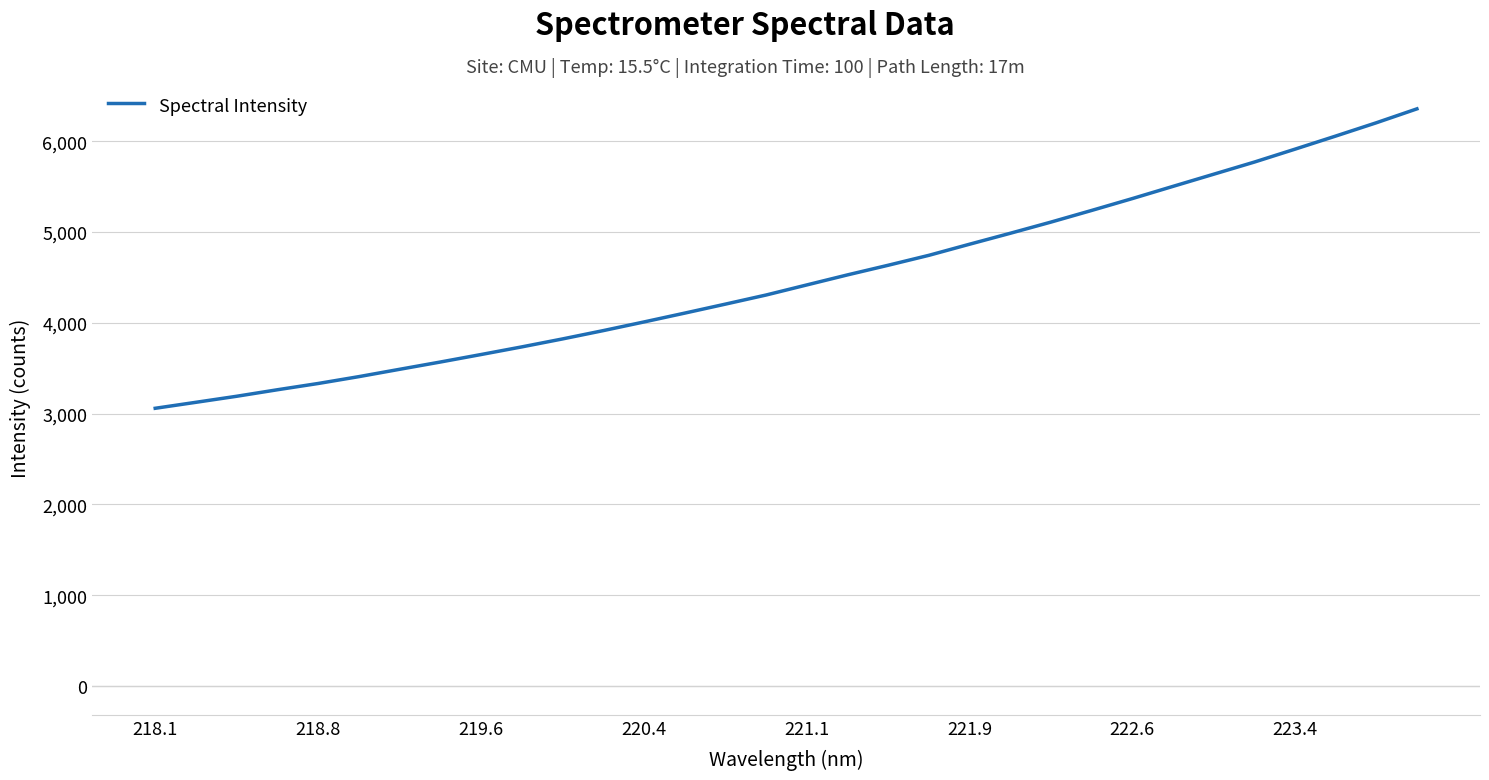

What is the maximum value shown in the chart?

6357.8